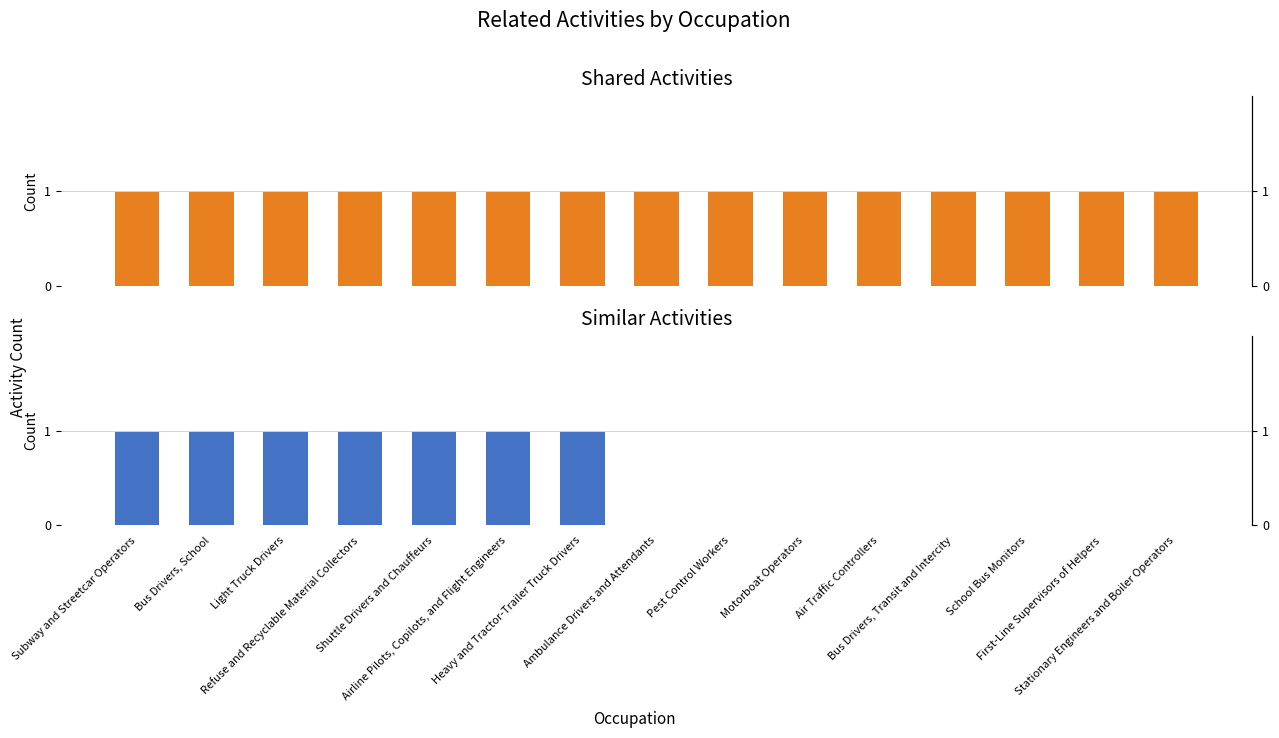

At how many categories does at least one series exceed 0?

15